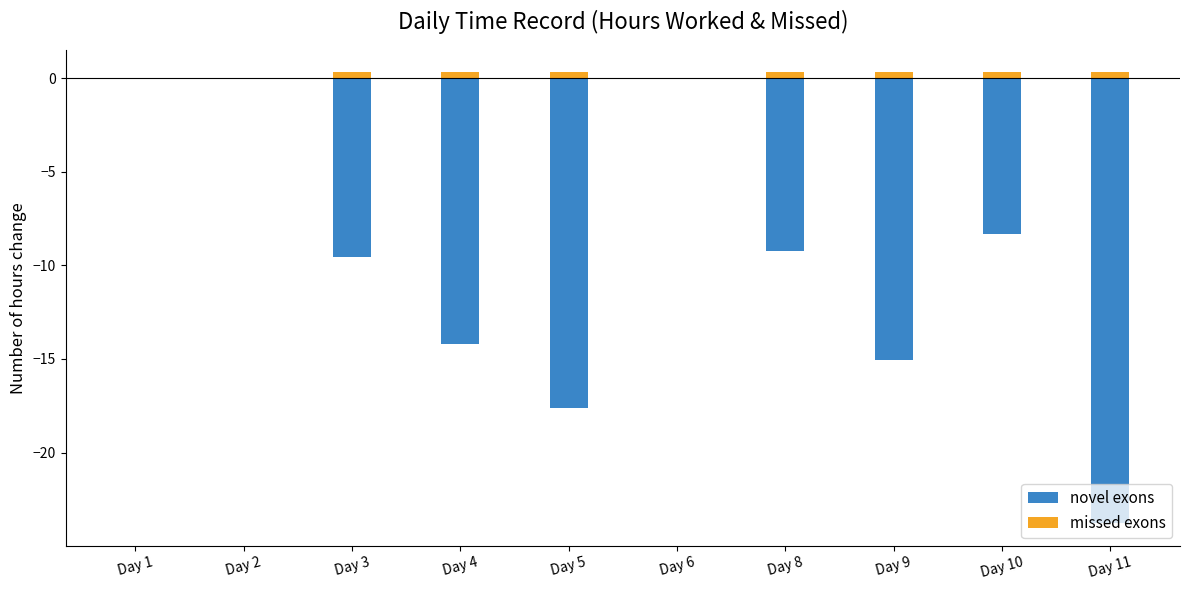

Where is novel exons nearest to the value -11?

Day 3